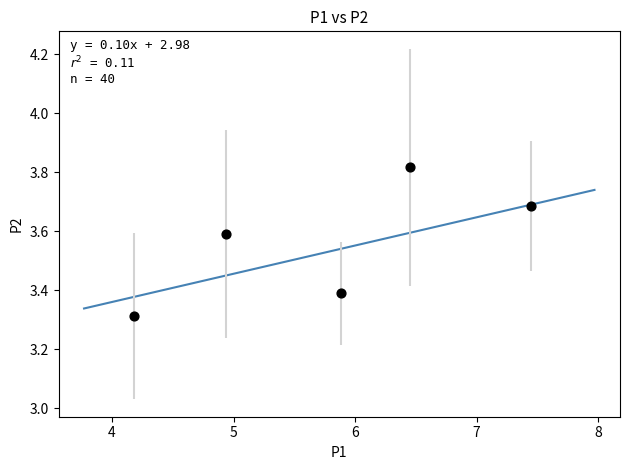

What Y value in the scatter plot is closest to 3?

3.3